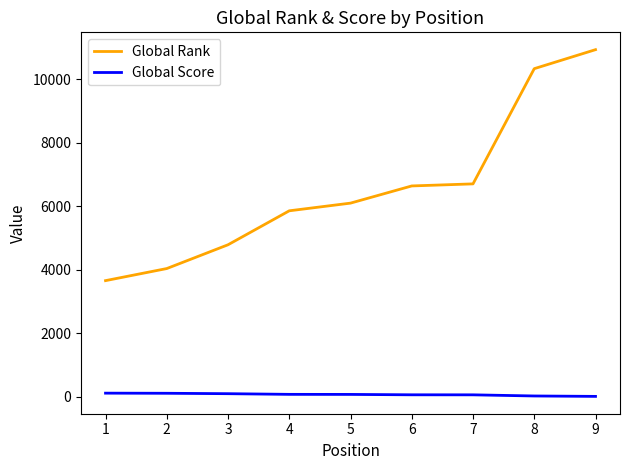

At which category is the sum across all series the highest?

9